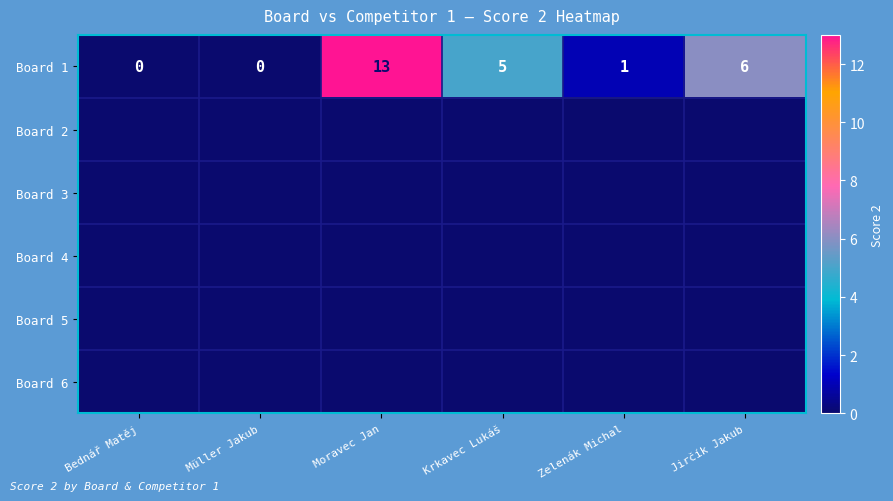

Which has a higher value, Müller Jakub or Krkavec Lukáš?

Krkavec Lukáš